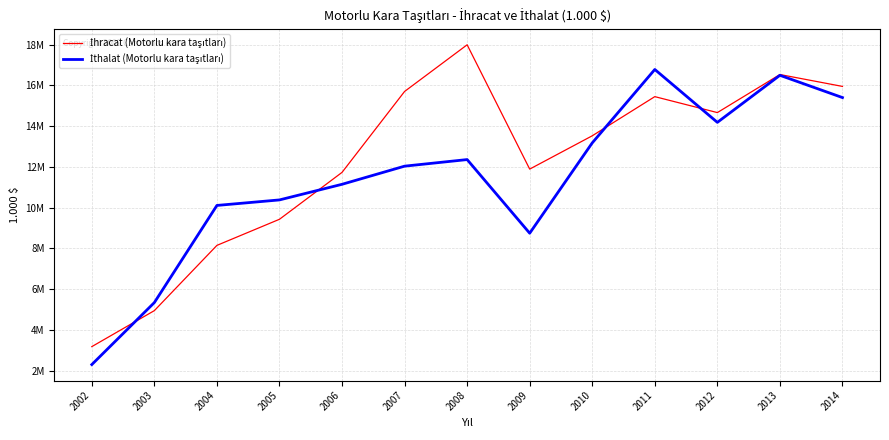

Does the chart display data point markers on the line(s)?

No